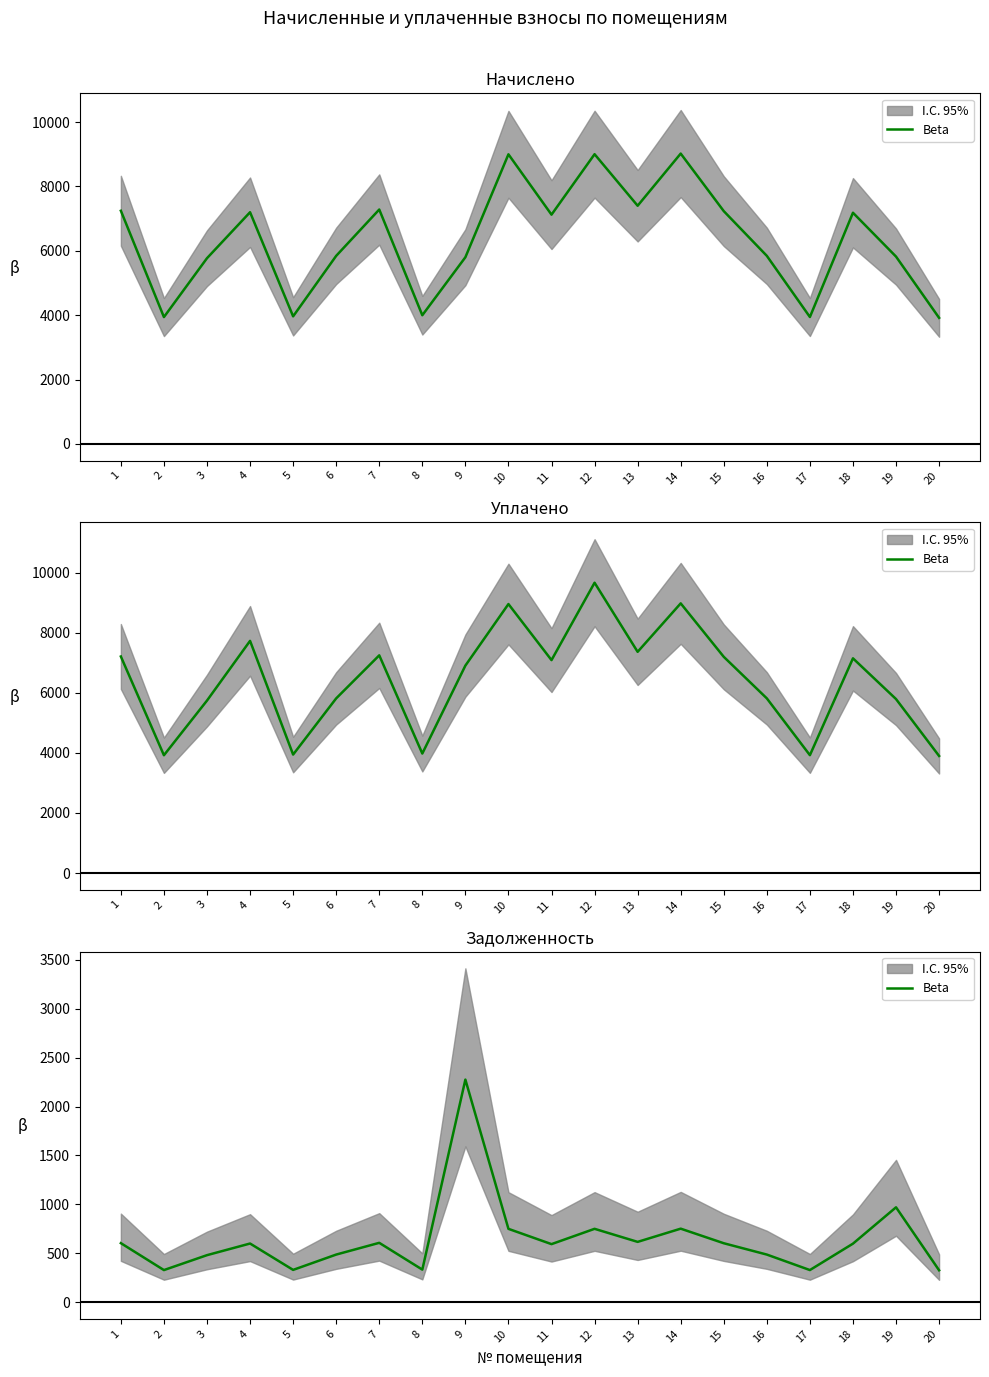

What is the sum of the values at 8 and 13?

949.7